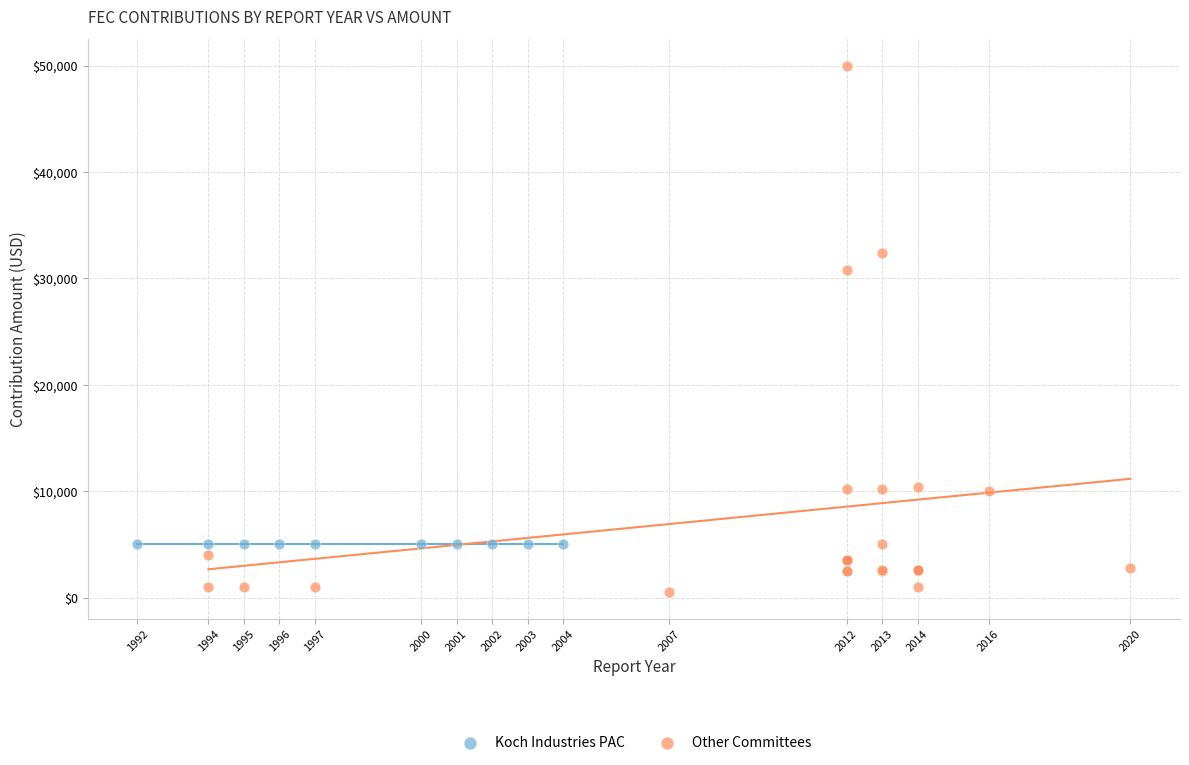

Which series contains the lowest Y value?

Other Committees